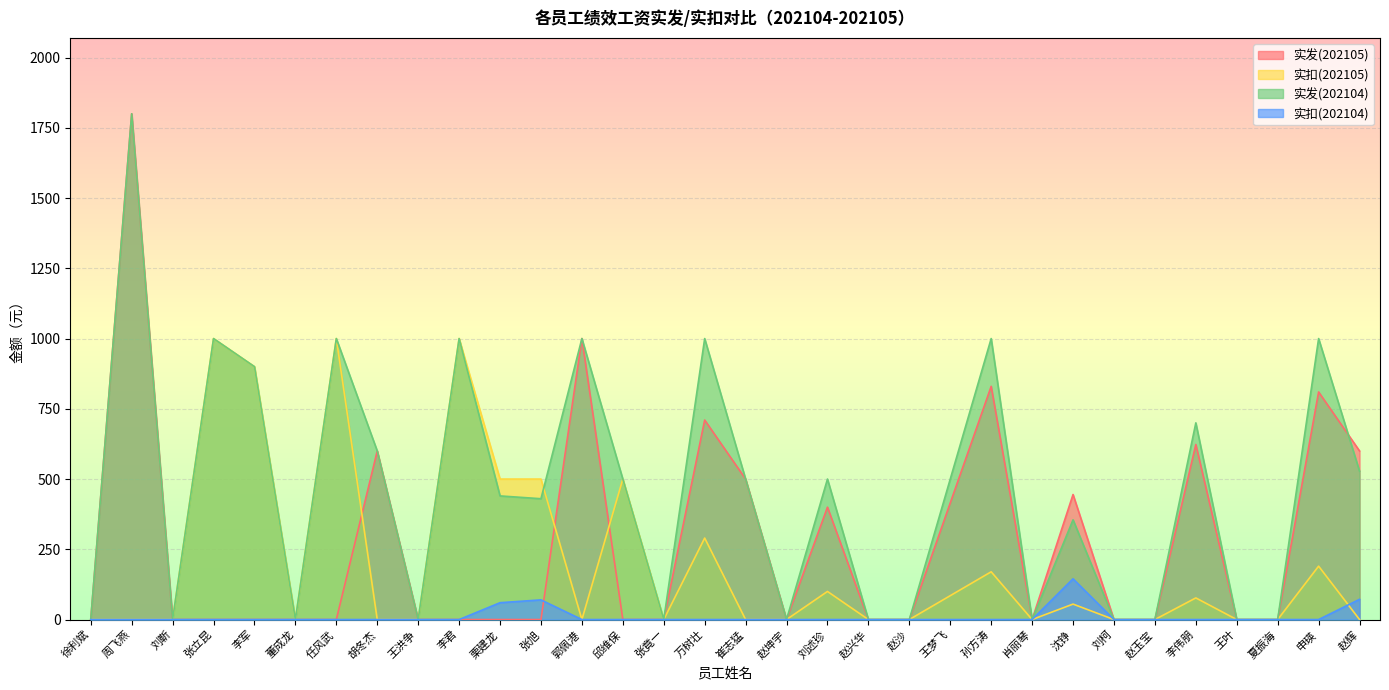

At which category does 实发(202104) reach its first local valley?

刘靳